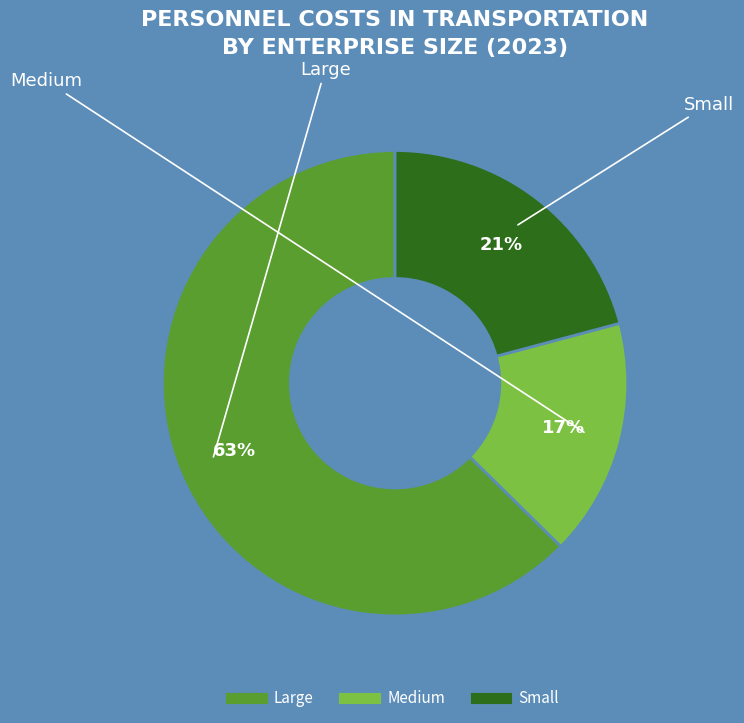

What is the majority slice?

Large